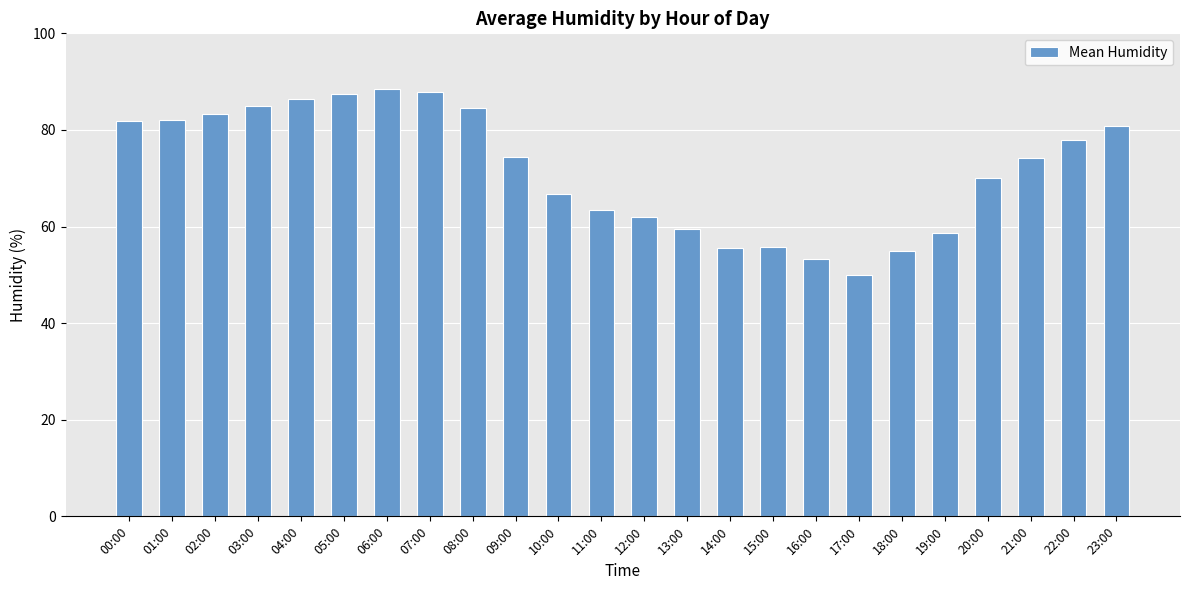

What value does the data have at 03:00?

84.9